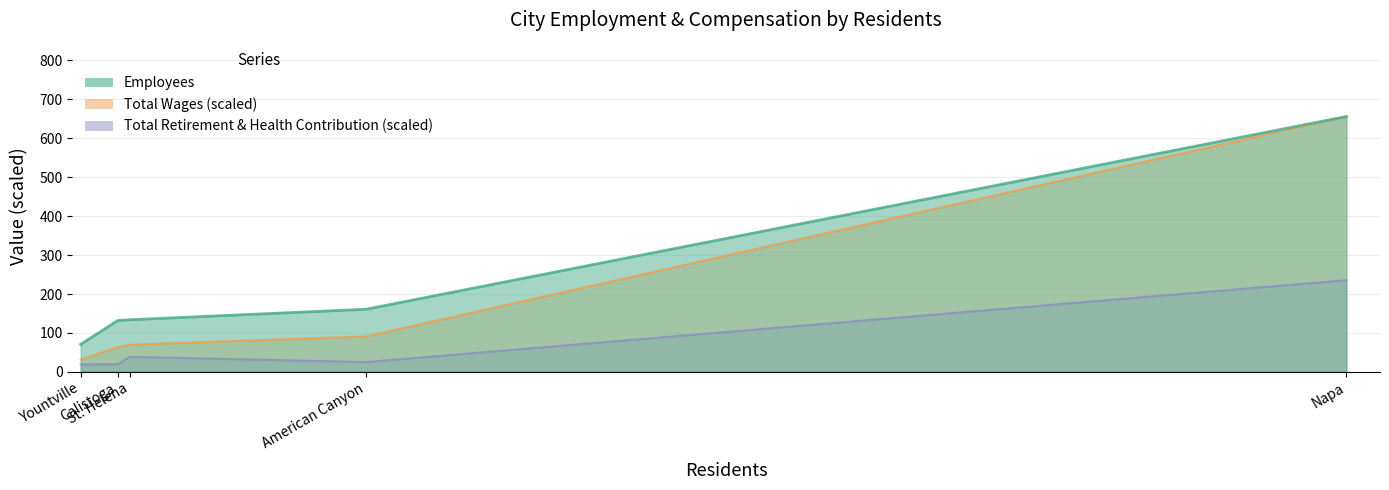

Count the number of categories in the chart.

5